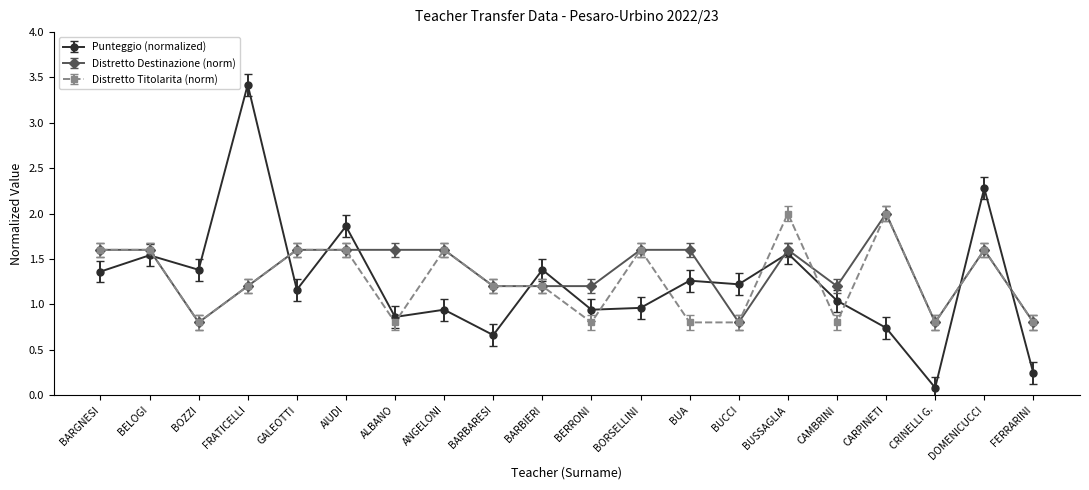

True or false: Distretto Destinazione (norm) has more than 2 interior local peaks.

True